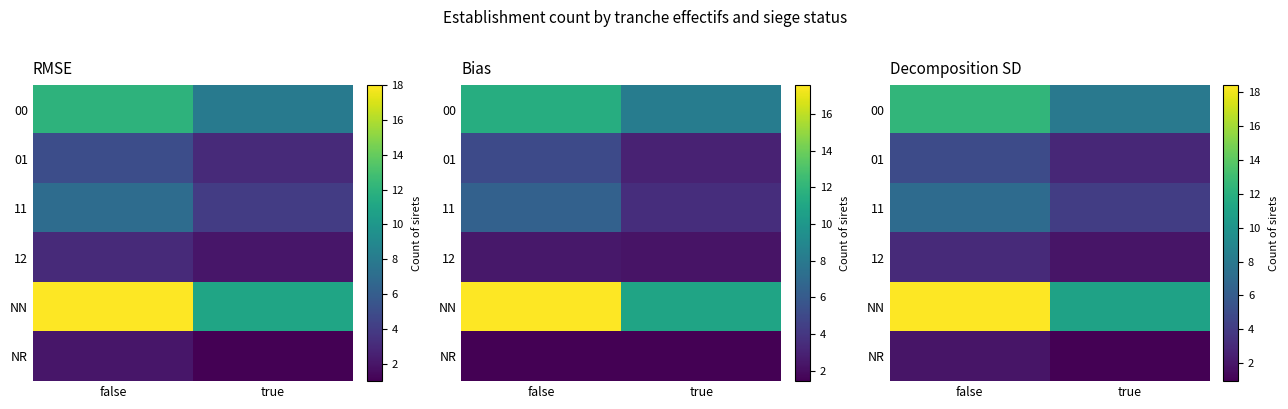

Is it true that 11 equals 7.0 at false?

True